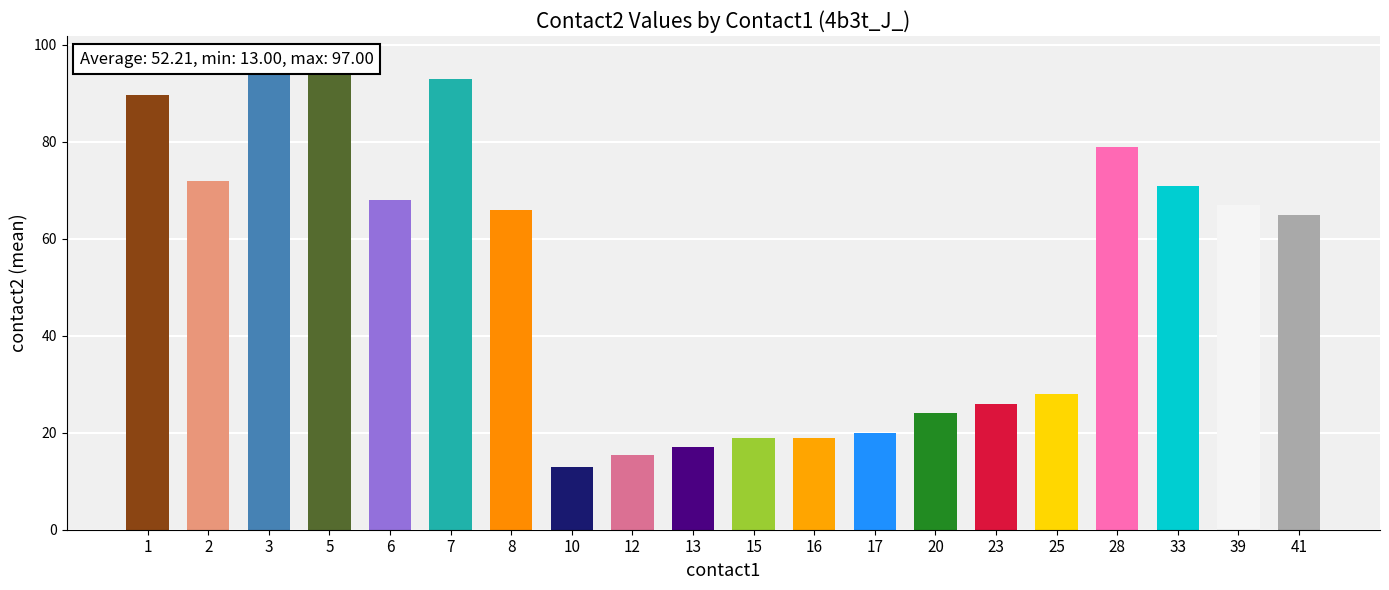

Between 20 and 3, which is larger?

3